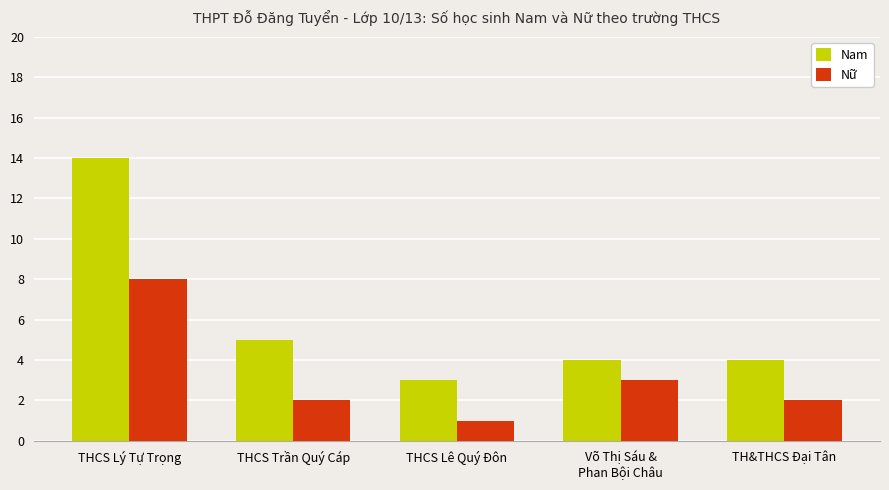

What is the sum of the Nam values at THCS Lý Tự Trọng and TH&THCS Đại Tân?

18